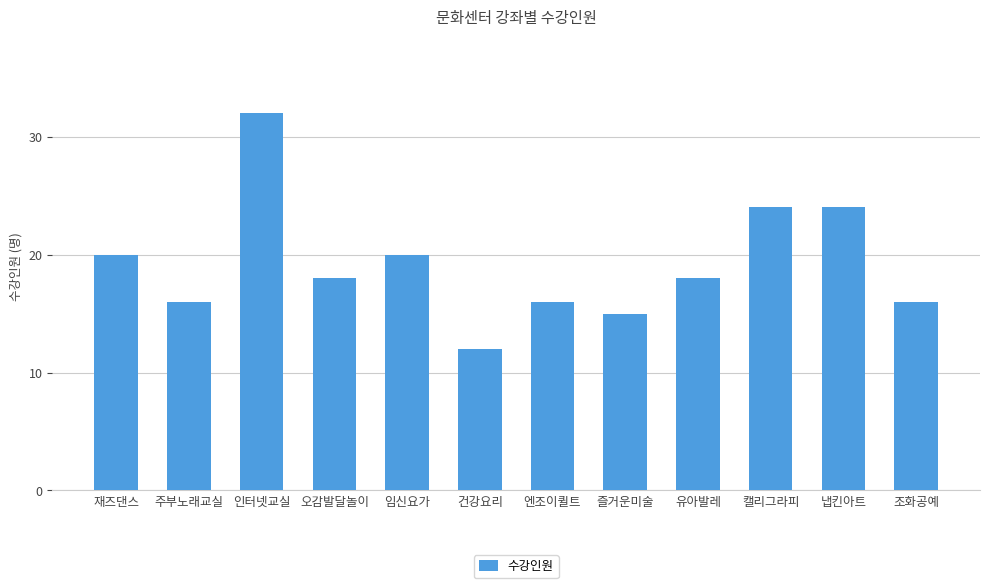

What value does the data have at 주부노래교실?

16